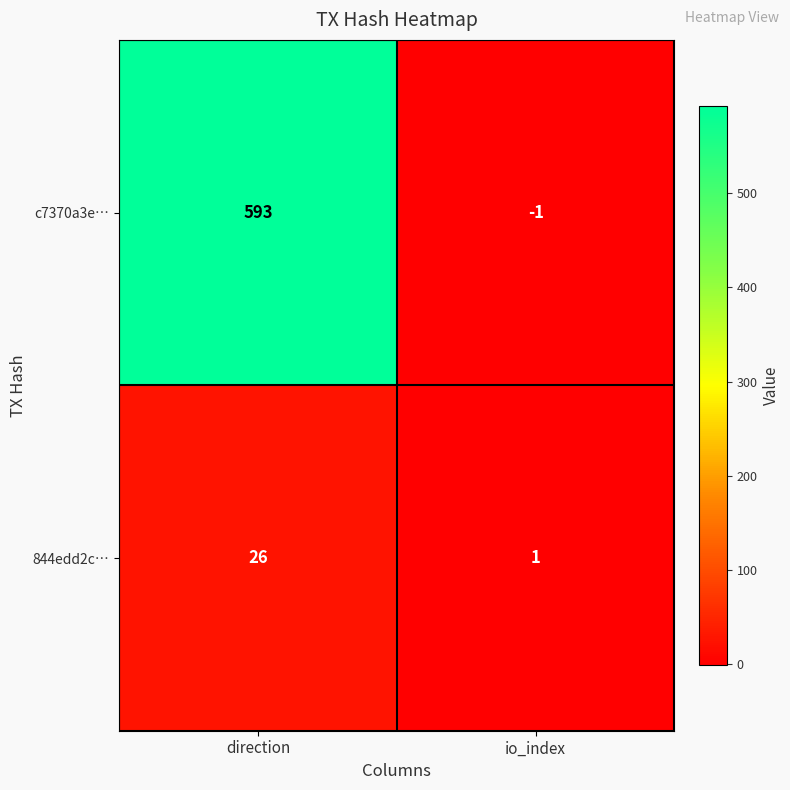

Rank the series at io_index from highest to lowest value.

844edd2c…, c7370a3e…